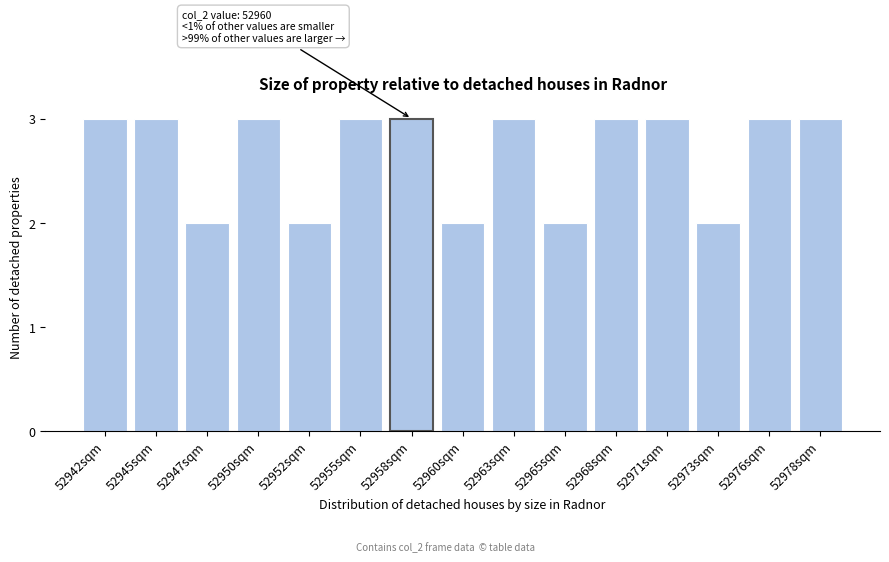

Reading right to left, list all the values displayed in this chart.

3	3	2	3	3	2	3	2	3	3	2	3	2	3	3